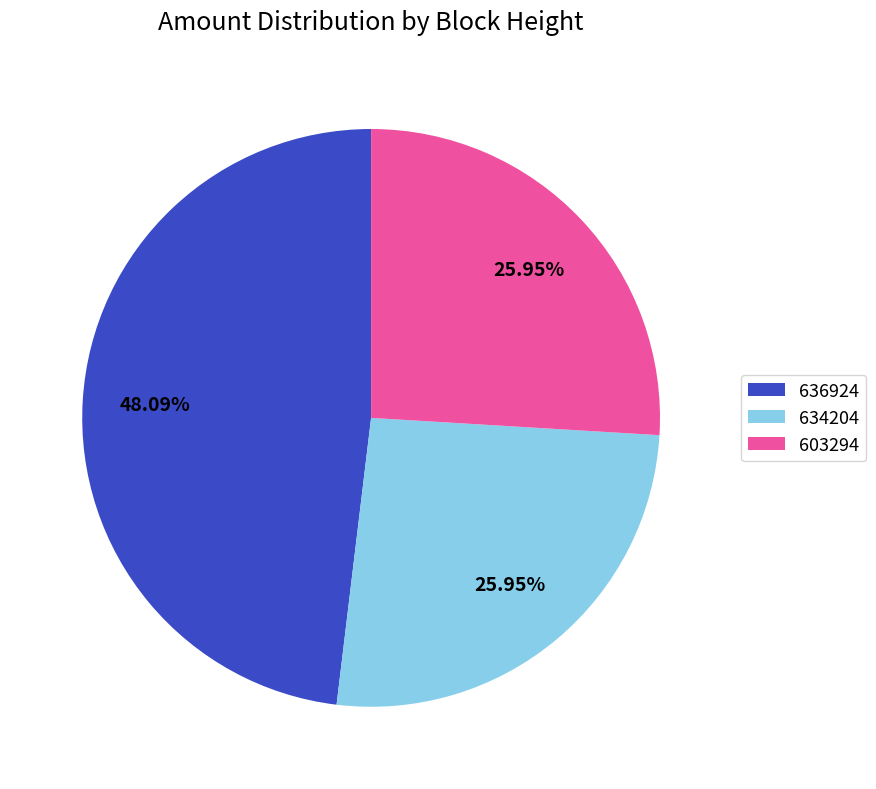

To the nearest percent, what is the difference between the largest and smallest slice percentages?

22%